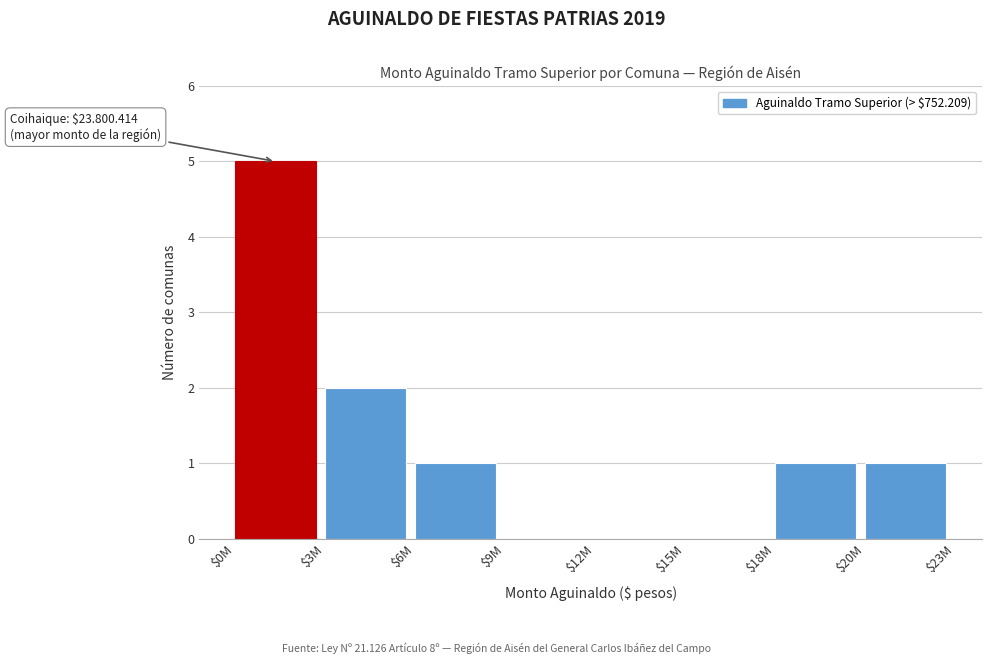

The value at $18M is 2. True or false?

False